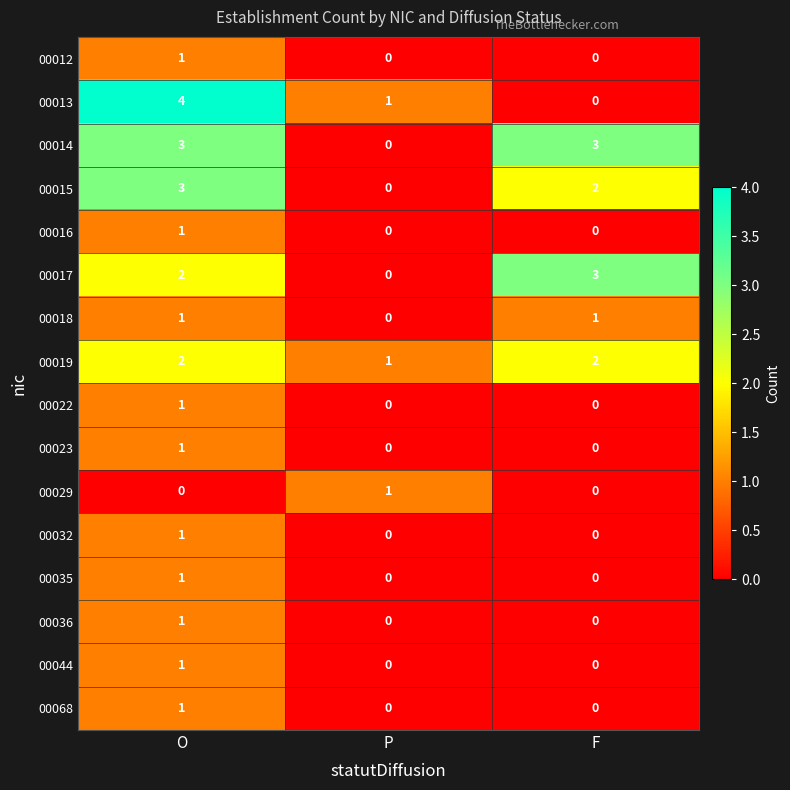

What is the sum of the 00015 values at O and P?

3